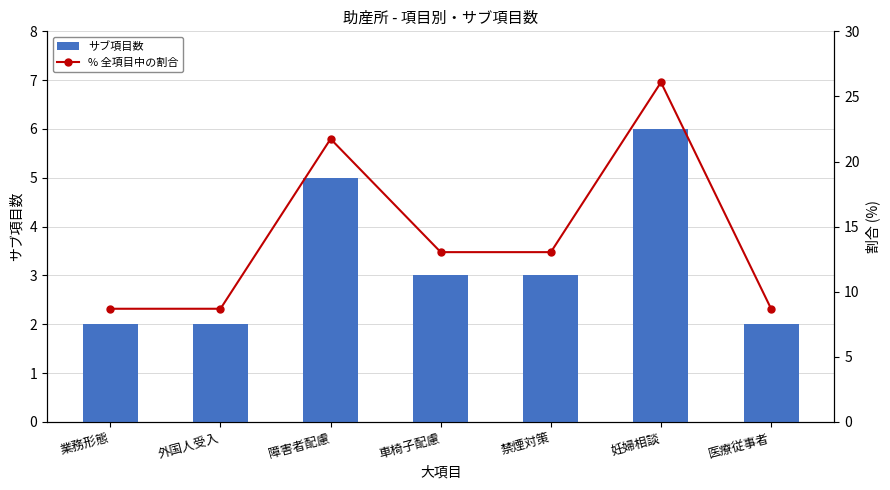

Reading left to right, list all the values displayed in this chart.

サブ項目数: 2.0	2.0	5.0	3.0	3.0	6.0	2.0
% 全項目中の割合: 8.7	8.7	21.7	13.0	13.0	26.1	8.7